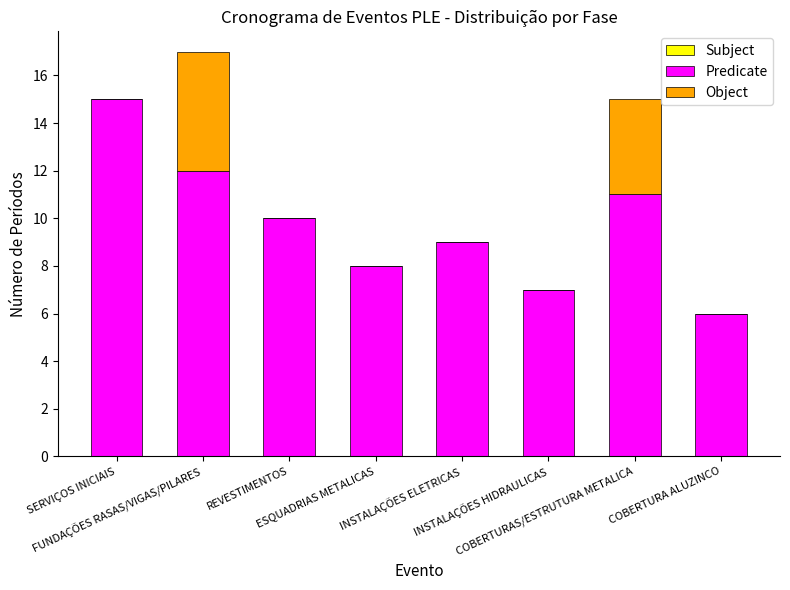

What is the maximum value for Predicate?

15